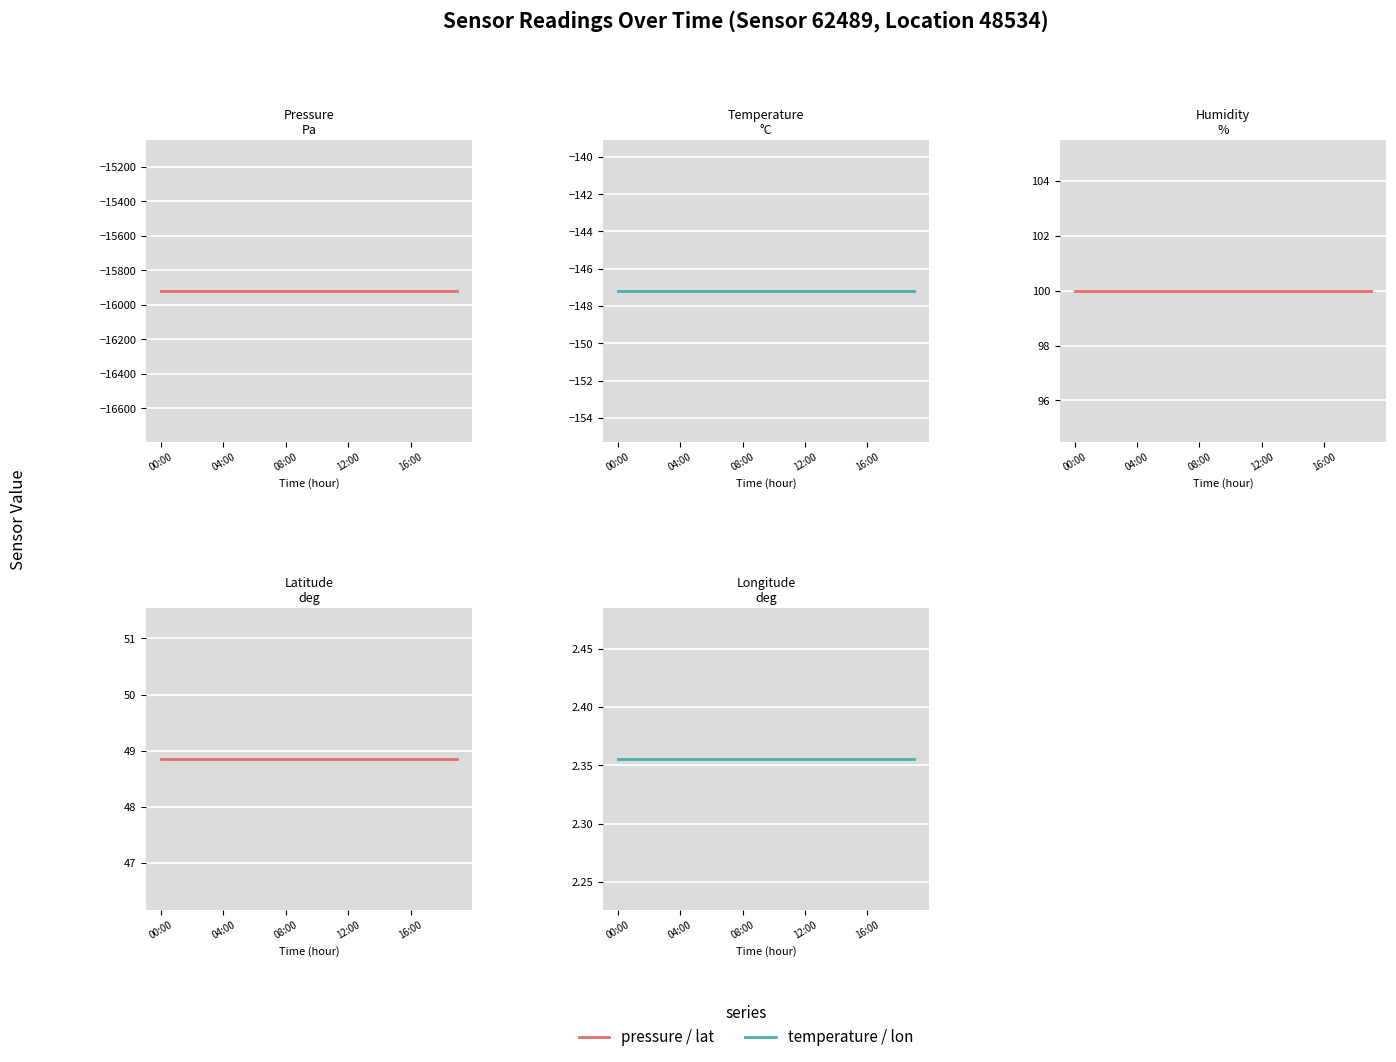

What is the label of the 14th point from the right?

6